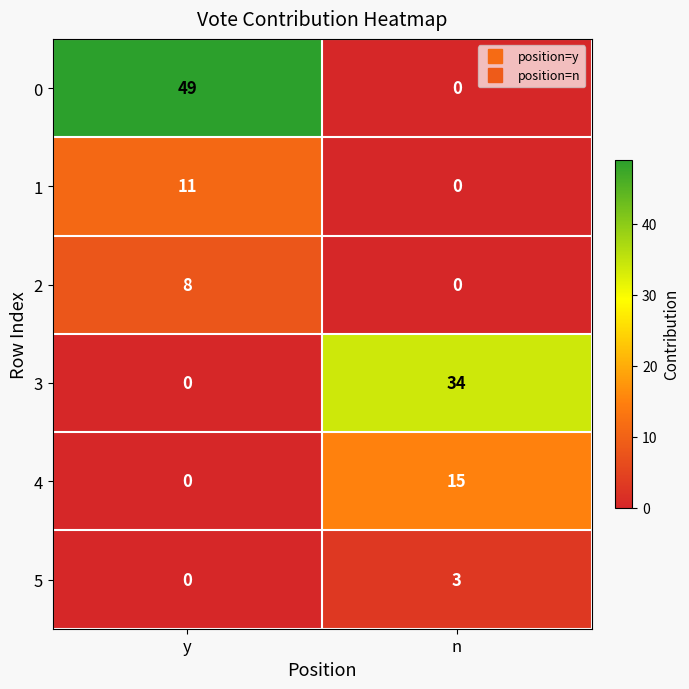

What is the difference between the highest and lowest values at n?

34